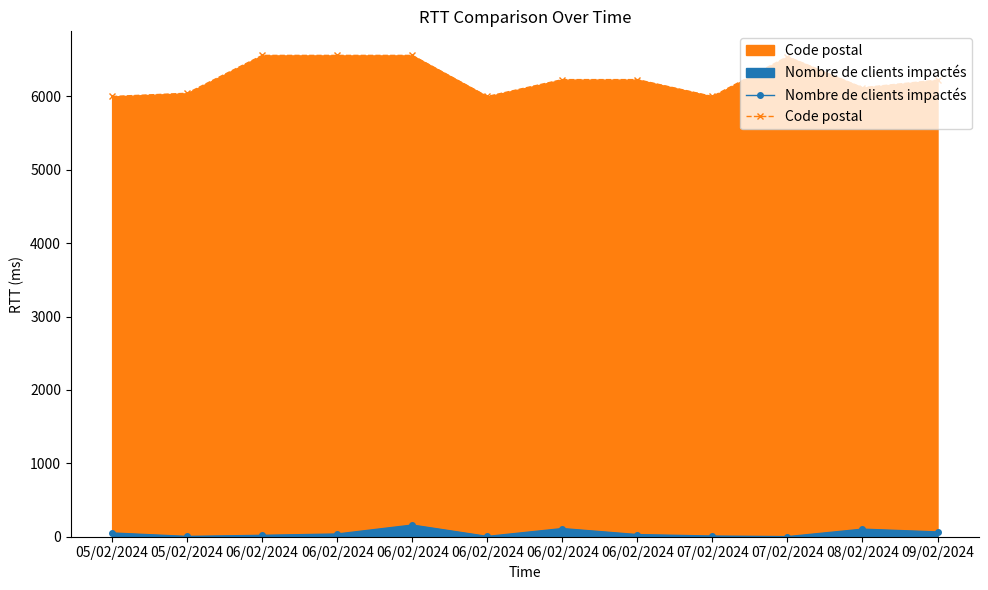

Which series has the largest total across all categories?

Code postal